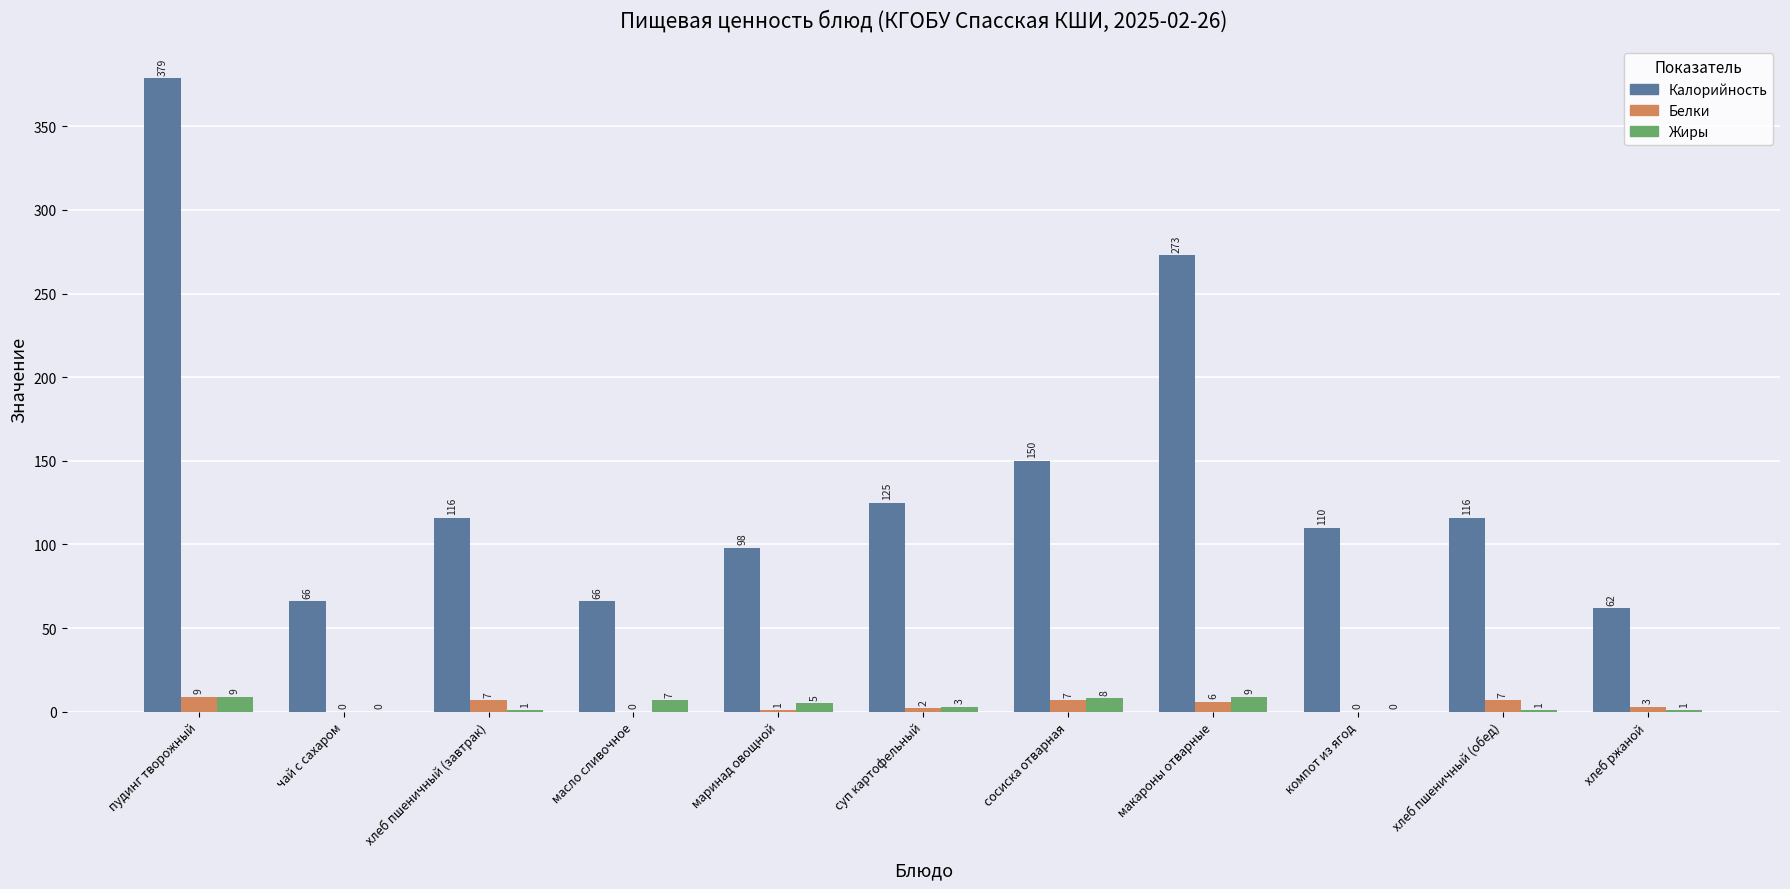

What is the sum of the Жиры values at суп картофельный and хлеб ржаной?

4